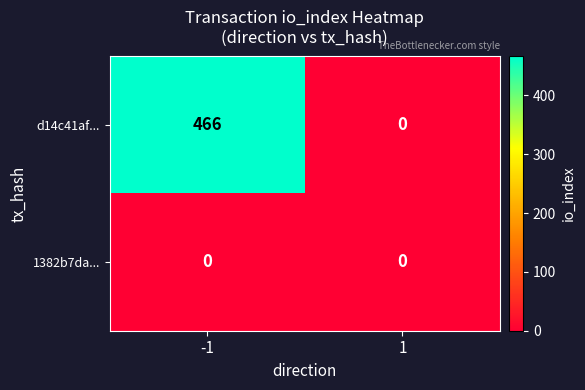

Reading left to right, extract all data points from this chart.

d14c41af...: 466	0
1382b7da...: 0	0